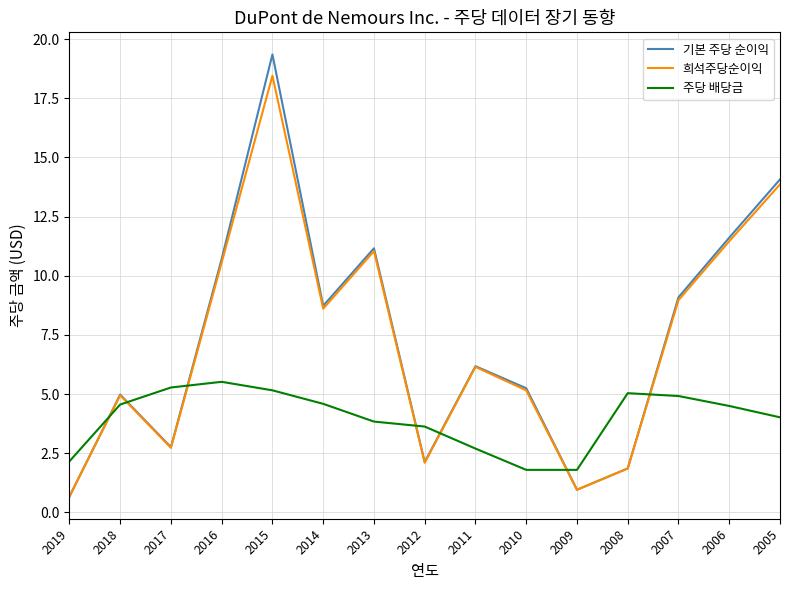

True or false: 주당 배당금 has more than 0 points higher than both neighbors.

True